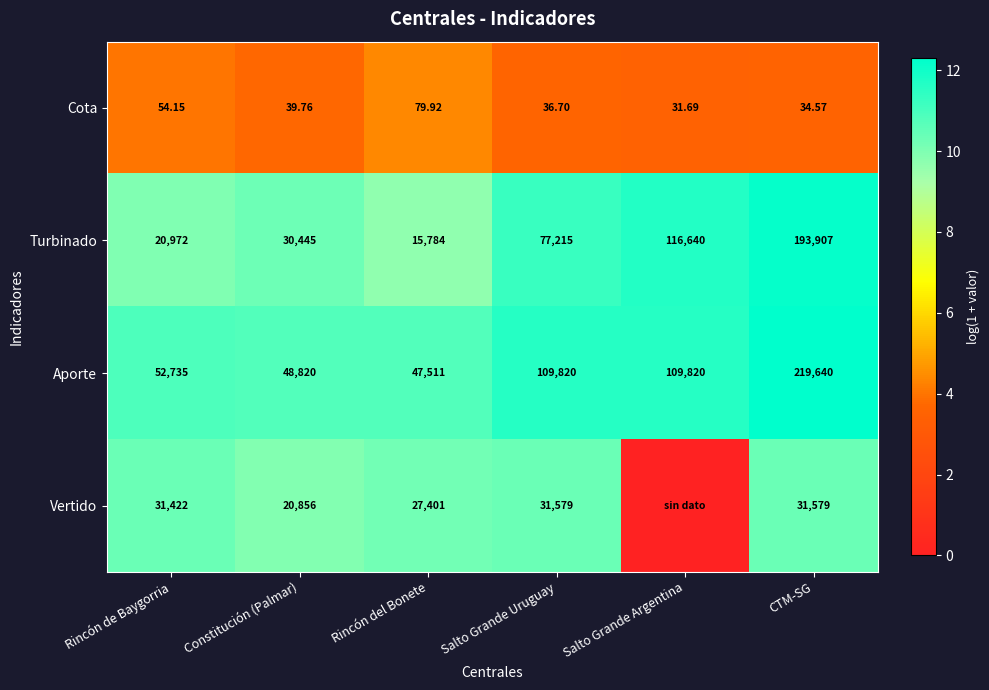

At Constitución (Palmar), list the series in order from largest to smallest.

Aporte, Turbinado, Vertido, Cota